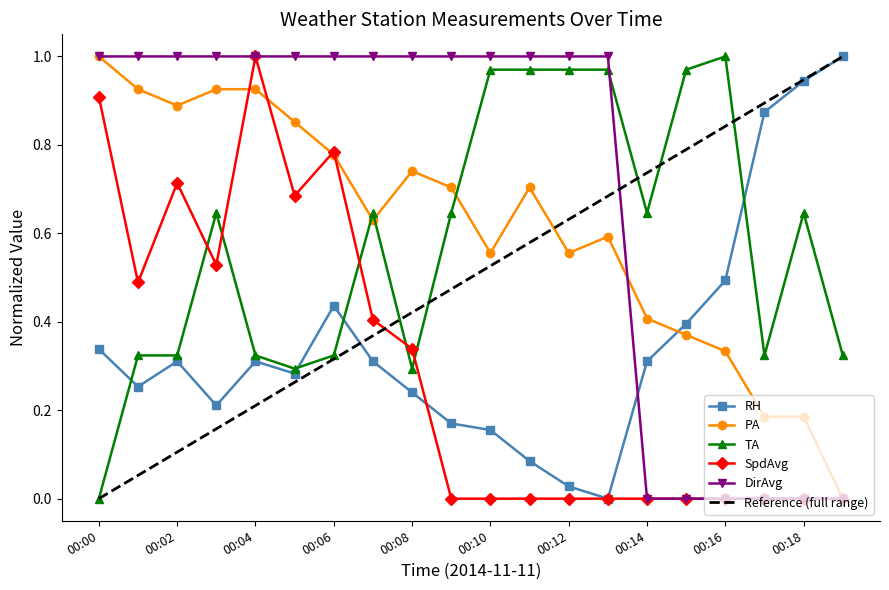

Which series has the largest total across all categories?

DirAvg